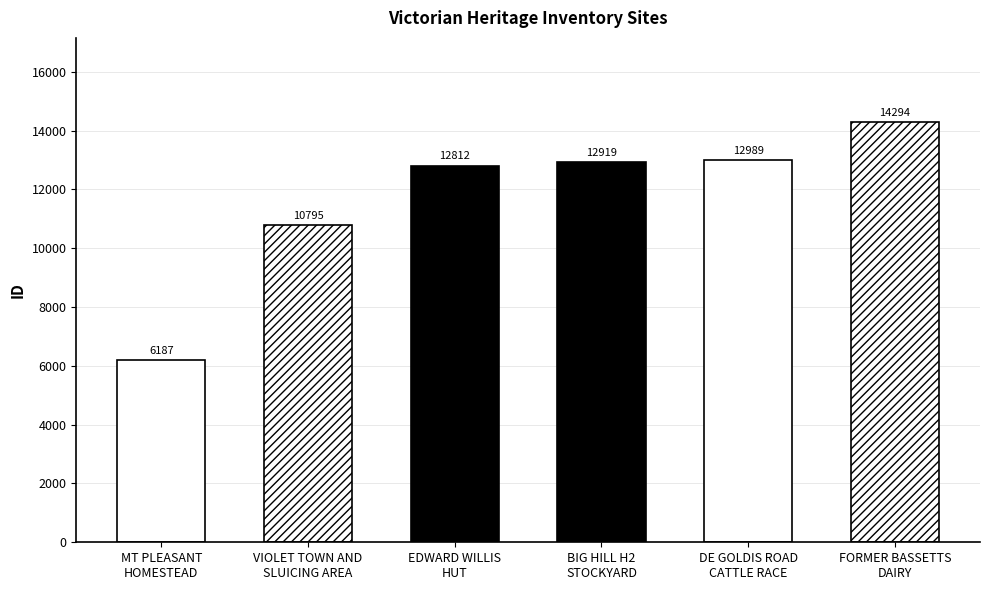

What is the change in value from BIG HILL H2
STOCKYARD to FORMER BASSETTS
DAIRY?

+1375